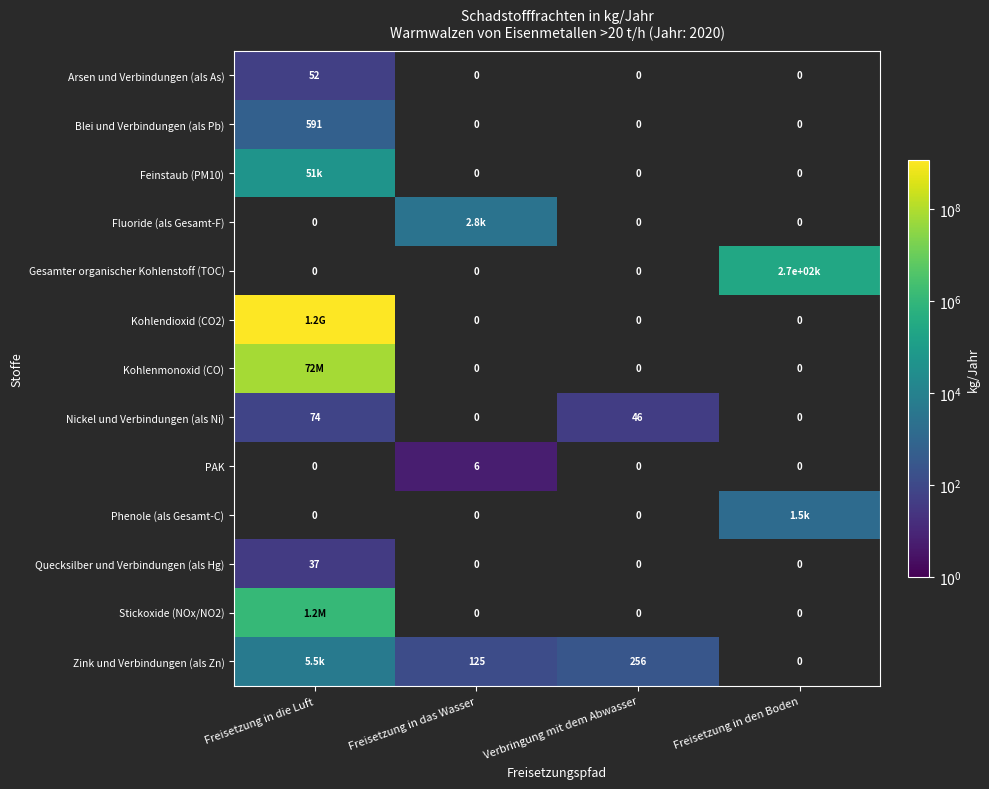

How many distinct data groups are displayed?

13